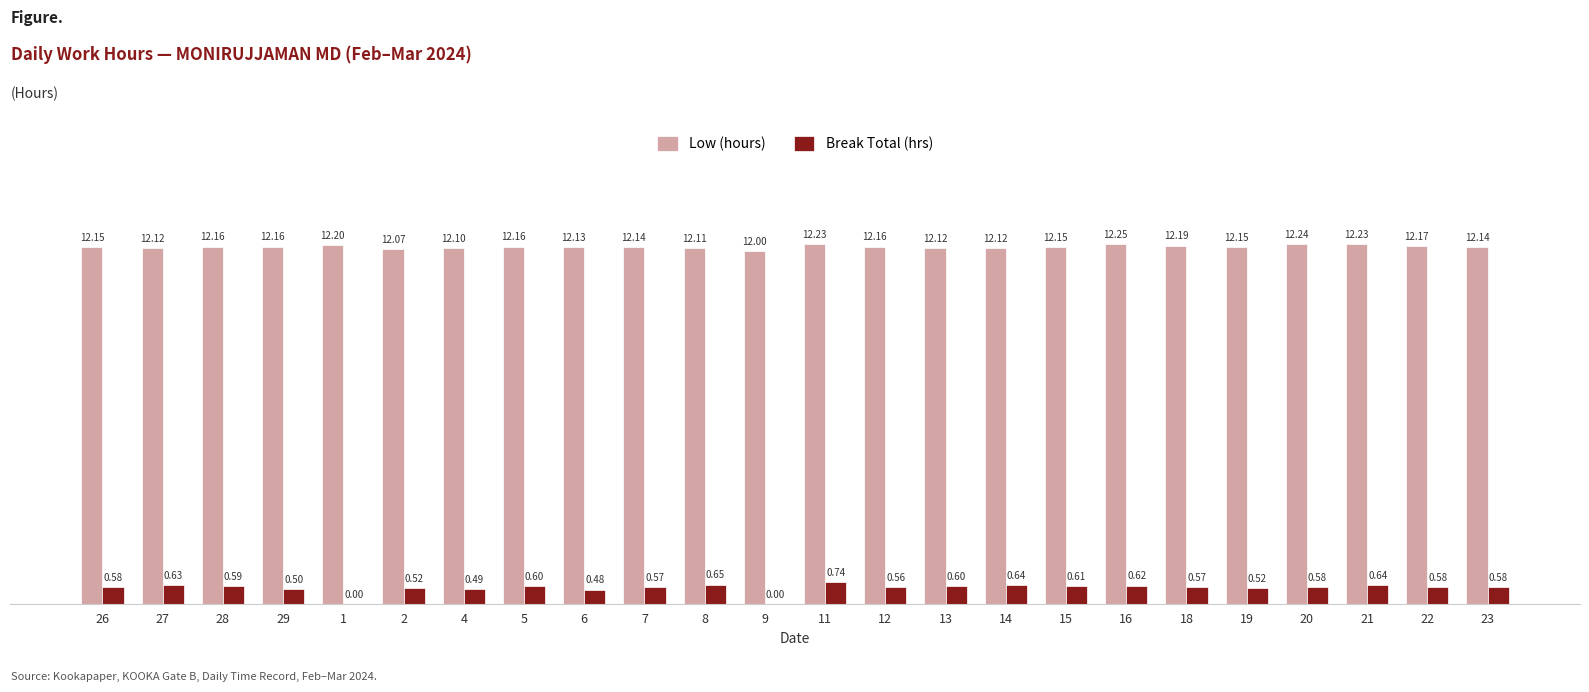

At which label is Low (hours) closest to 12?

9